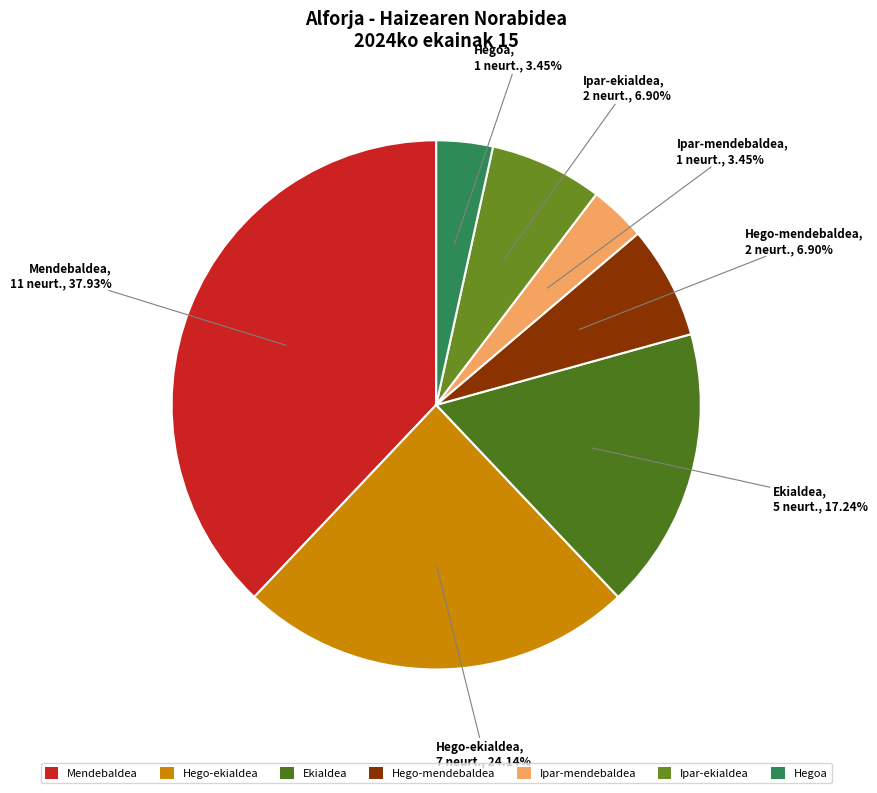

What percentage do Hego-ekialdea and Ipar-ekialdea together represent?

31.0%